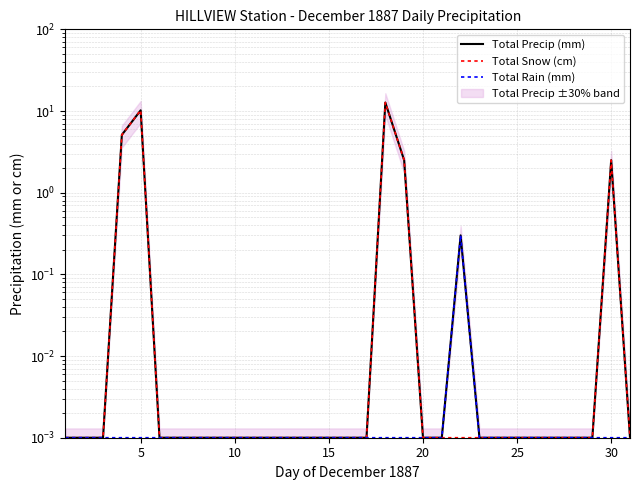

What is the maximum value for Total Snow (cm)?

12.7